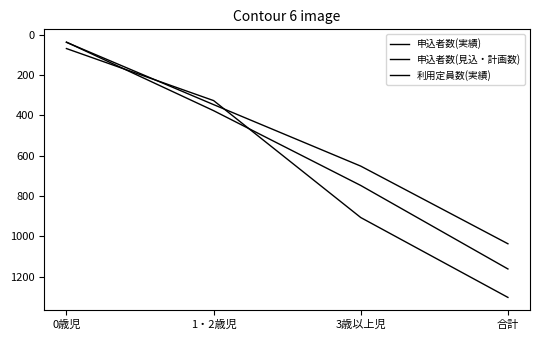

What is the label of the 1st point from the right?

合計